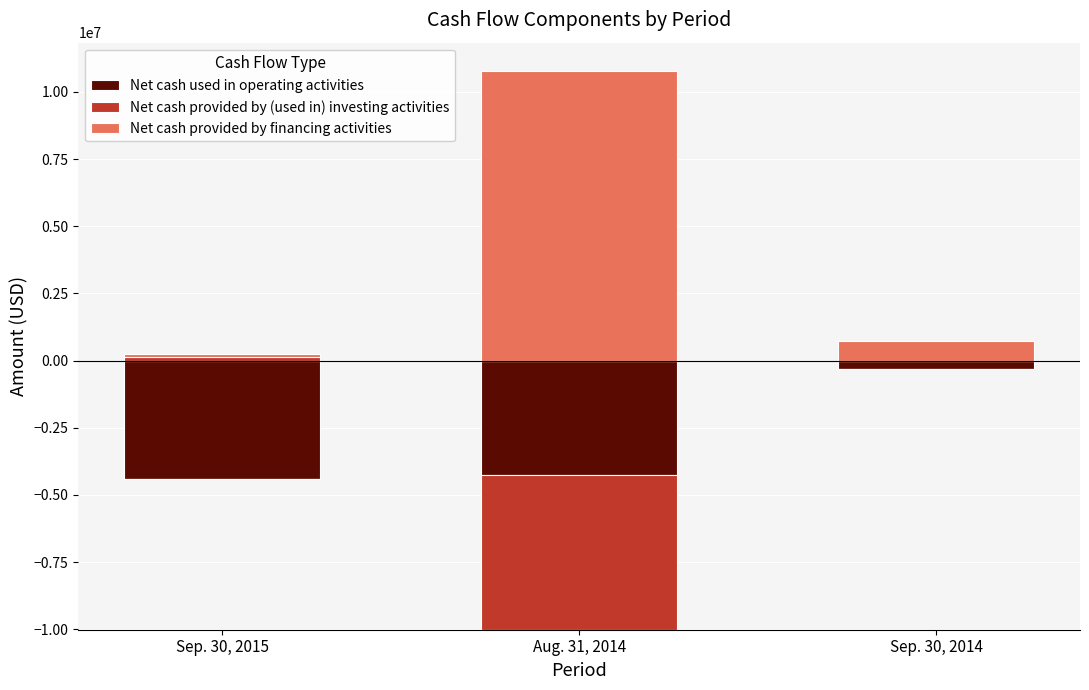

How many values in the Net cash provided by financing activities series are below 739292?

1